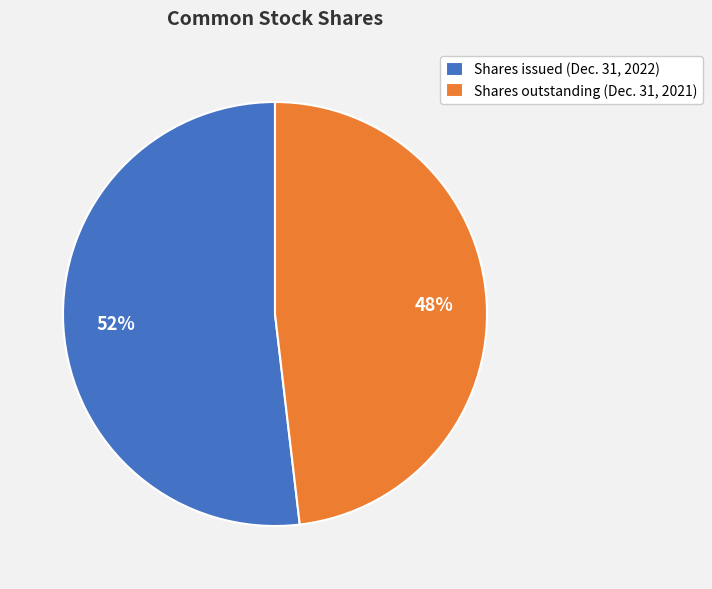

The Shares issued (Dec. 31, 2022) slice represents 67% of the pie. True or false?

False